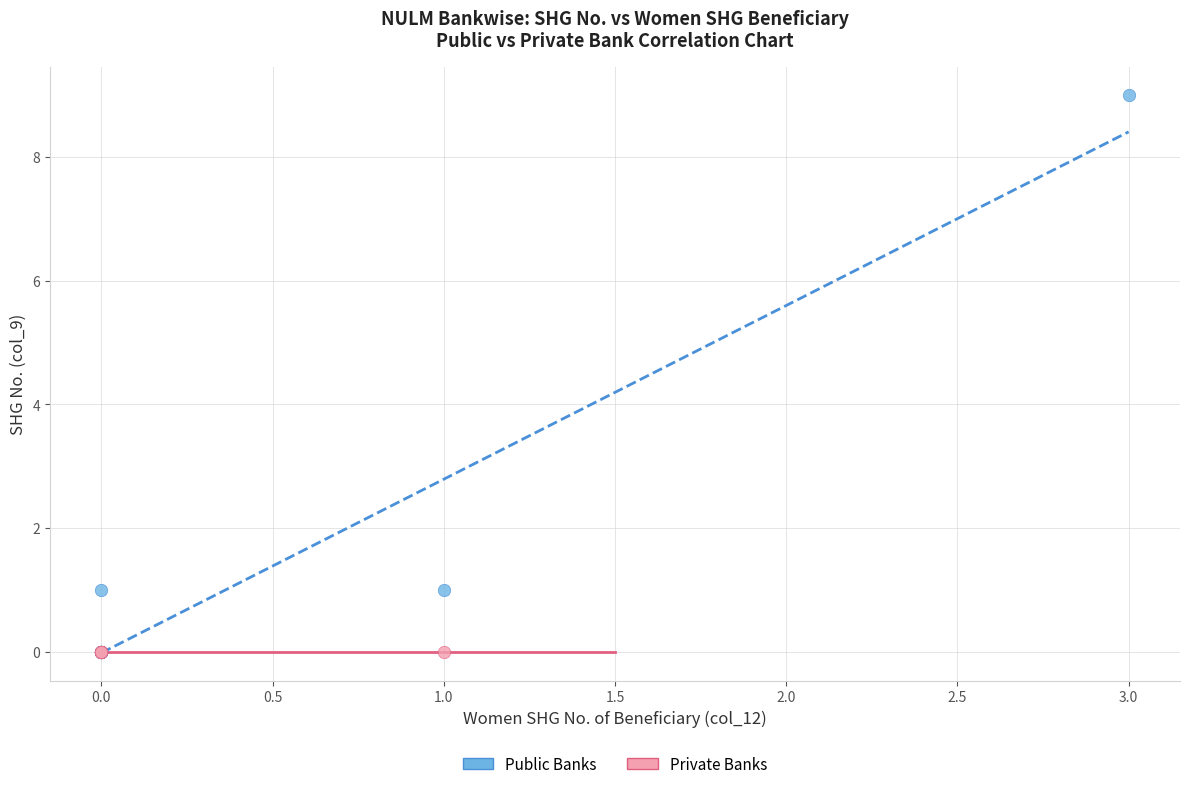

Which series contains the highest Y value?

Public Banks